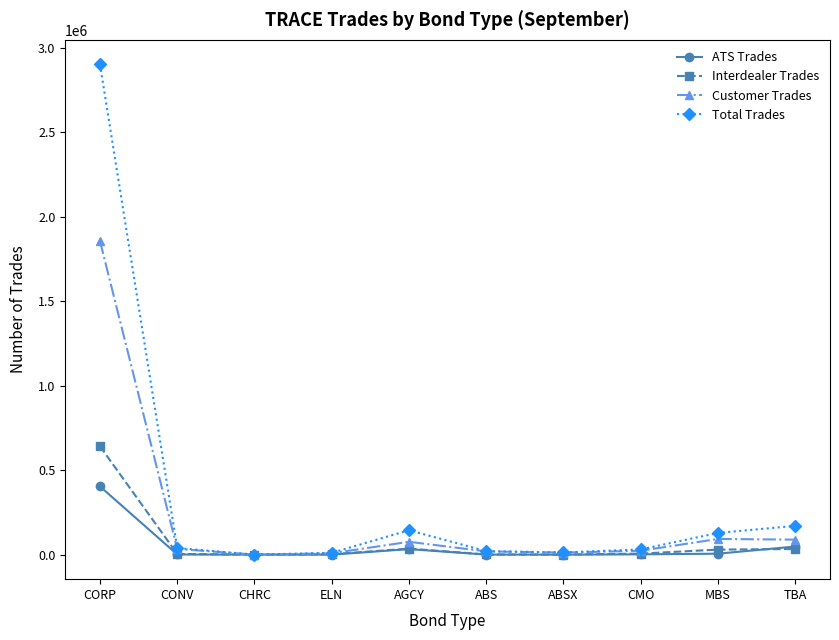

What is the spread (max minus min) of values at CORP?

2496684